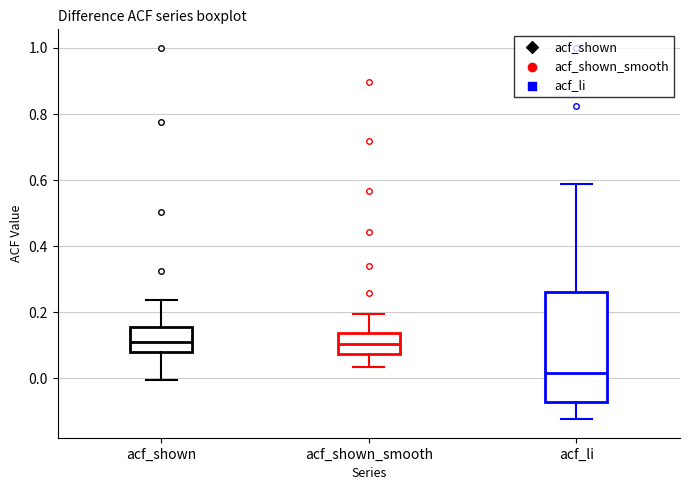

Comparing the boxes themselves (not the whiskers), which one is the tallest?

acf_li